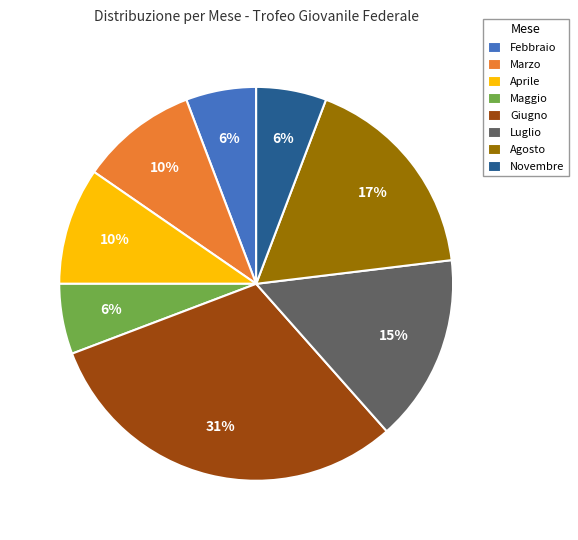

To the nearest percent, what is the difference between the largest and smallest slice percentages?

25%